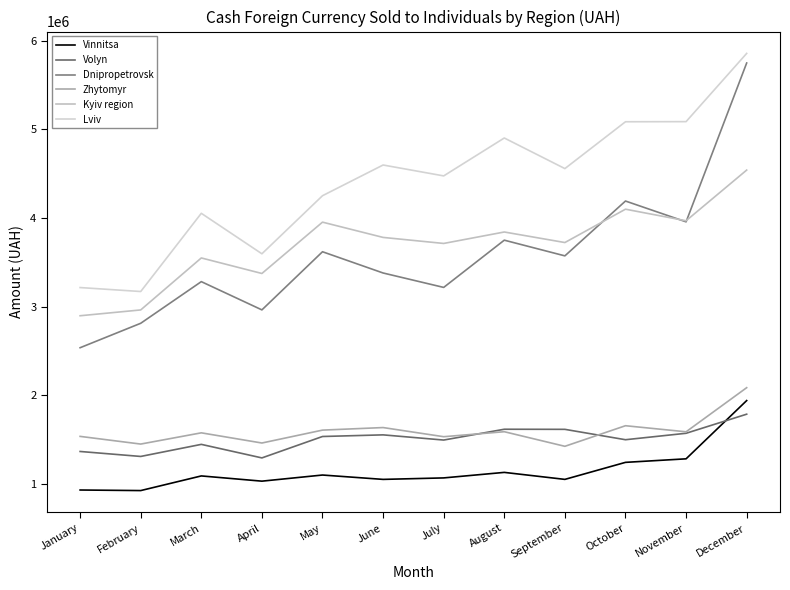

Reading left to right, transcribe all the data shown in this chart.

Vinnitsa: 931600.7	925238.8	1090482.6	1031456.9	1100611.4	1051443.2	1068131.4	1130415.6	1051516.3	1243581.2	1283455.9	1940765.6
Volyn: 1366412.5	1310310.9	1446563.4	1293775.6	1535408.5	1553844.7	1495340.6	1617299.6	1616144.2	1499035.2	1571719.0	1787179.1
Dnipropetrovsk: 2537227.7	2812921.4	3282876.6	2964079.3	3620172.6	3380439.4	3217680.0	3750769.2	3573681.5	4192409.8	3957584.5	5749895.3
Zhytomyr: 1536705.8	1449996.9	1576768.0	1461913.5	1607435.7	1636243.0	1533090.6	1589367.8	1424760.2	1657014.9	1588403.5	2086235.6
Kyiv region: 2898000.3	2963575.3	3550164.3	3374886.9	3954212.1	3781840.0	3713800.9	3842962.6	3724058.7	4100364.9	3969730.7	4541700.2
Lviv: 3216042.2	3171340.0	4053873.7	3597067.7	4252424.3	4598978.0	4476005.2	4903726.5	4558477.9	5086970.5	5088349.2	5858199.2